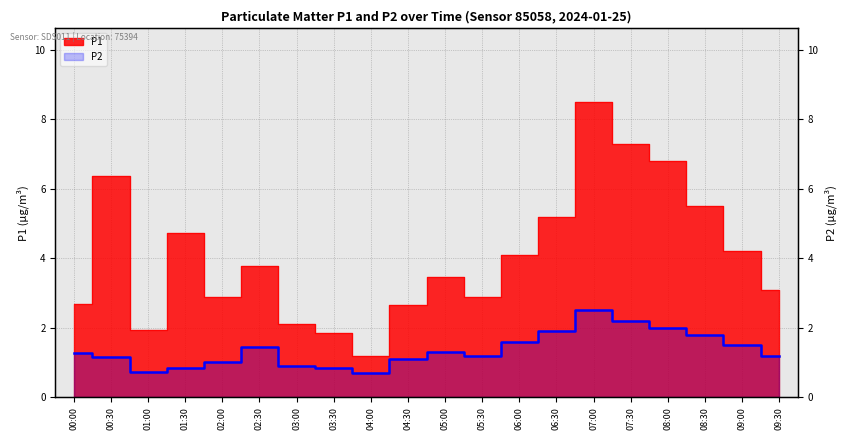

At how many categories does at least one series exceed 1?

20